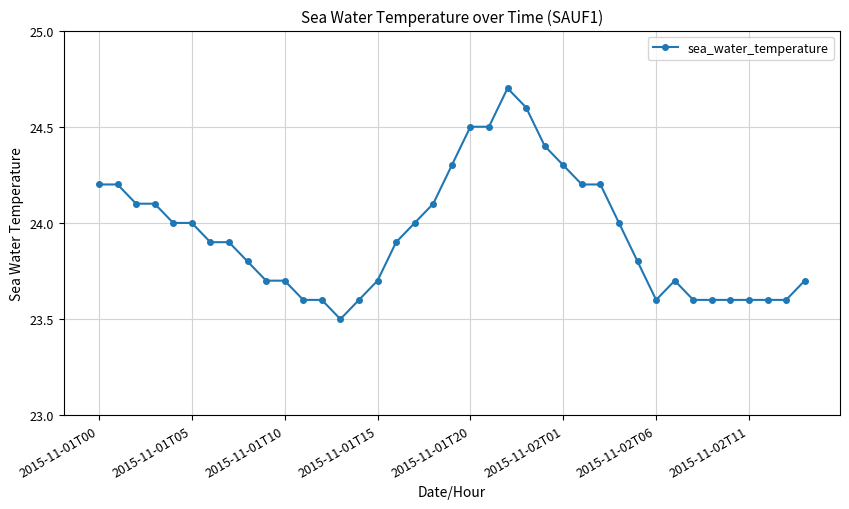

Reading left to right, extract all data points from this chart.

24.2	24.2	24.1	24.1	24.0	24.0	23.9	23.9	23.8	23.7	23.7	23.6	23.6	23.5	23.6	23.7	23.9	24.0	24.1	24.3	24.5	24.5	24.7	24.6	24.4	24.3	24.2	24.2	24.0	23.8	23.6	23.7	23.6	23.6	23.6	23.6	23.6	23.6	23.7